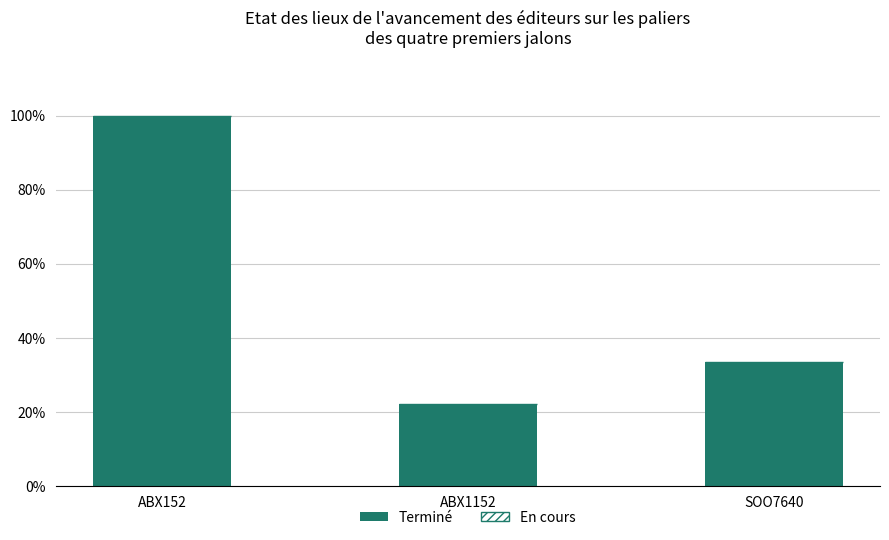

How many data points are less than 33?

1